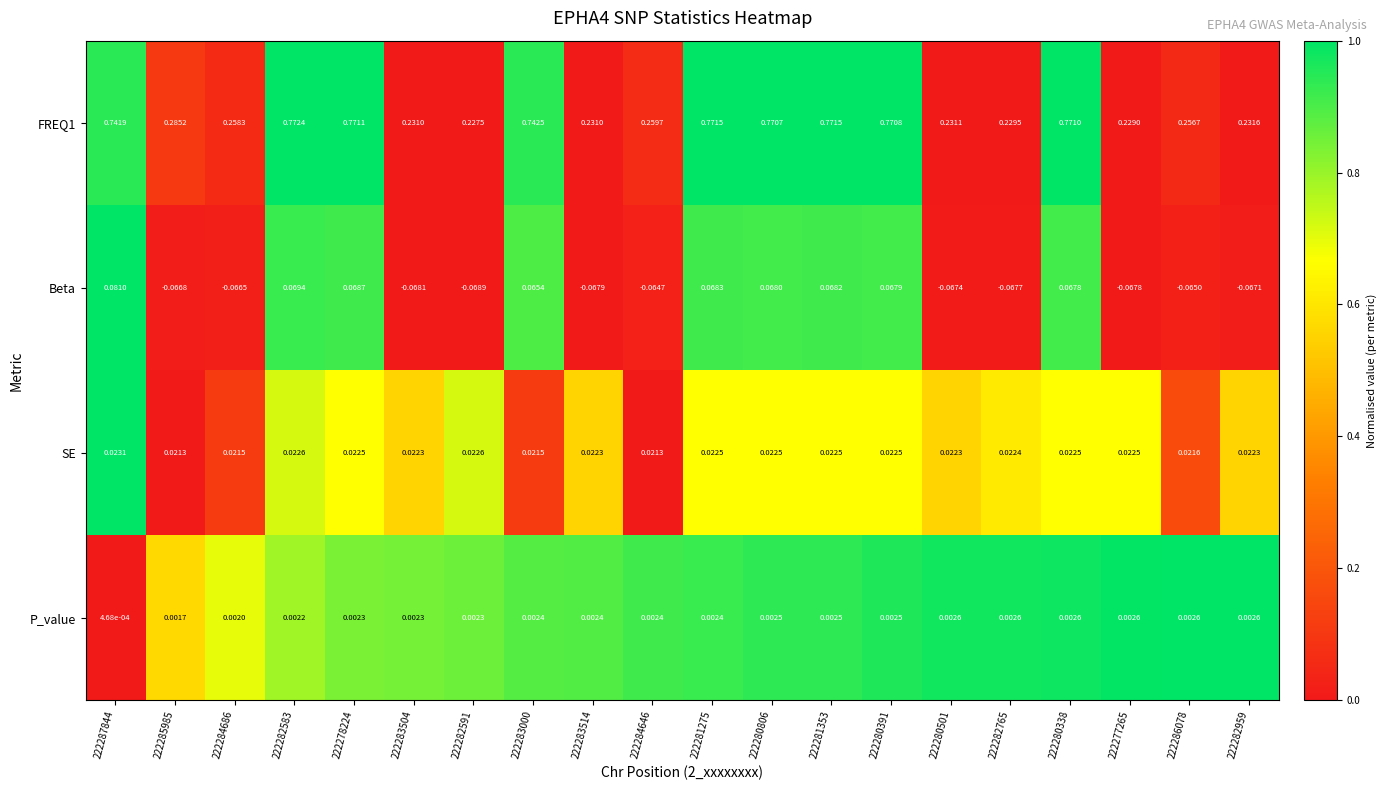

How many data points does each series have?

20